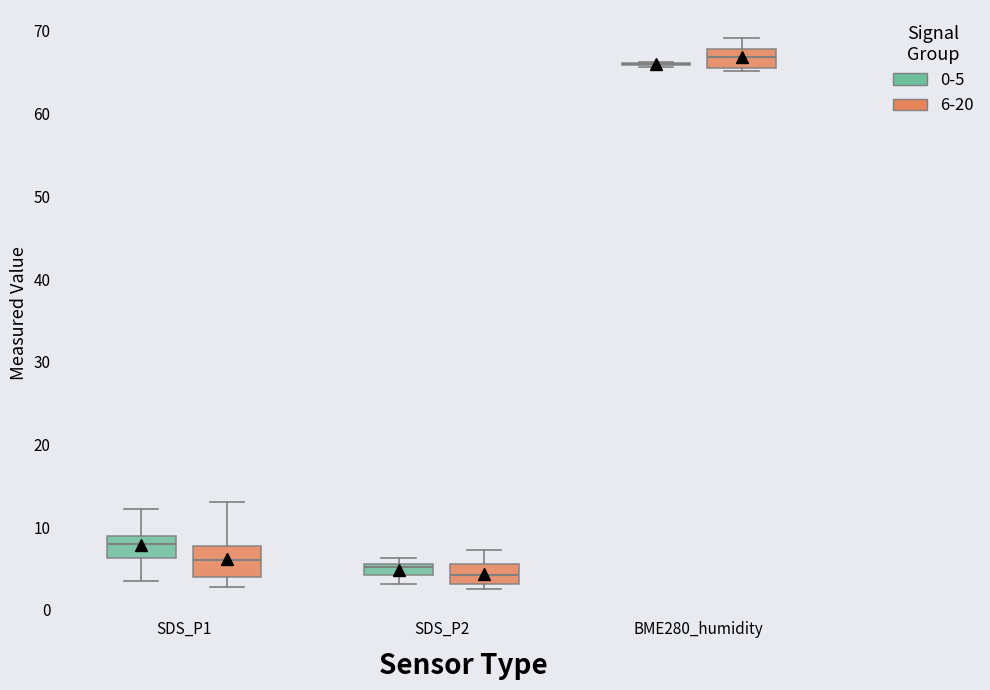

Where is the lower edge of the box for SDS_P1 (6-20) on the y-axis? The values are not printed on the chart, so give them approximately, as read against the axis.

4